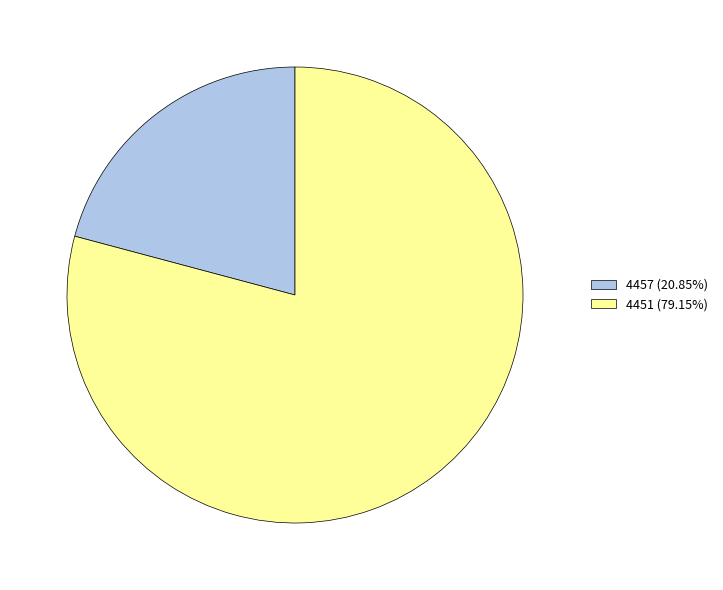

Between 4457 and 4451, which is larger?

4451